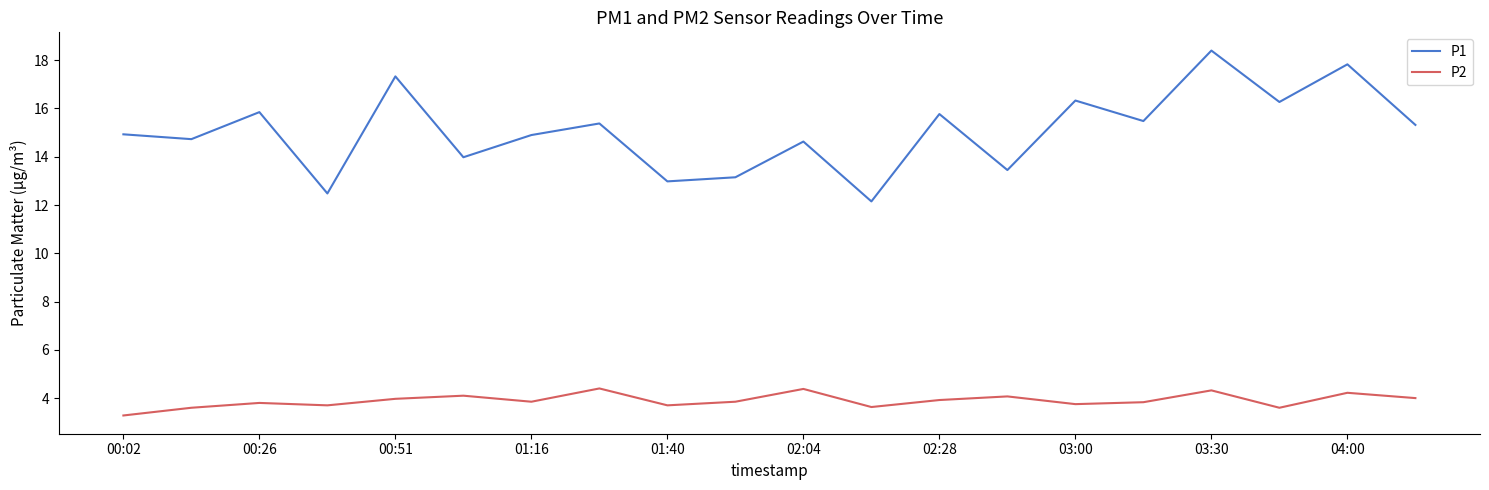

What is the maximum value shown in the chart?

18.4